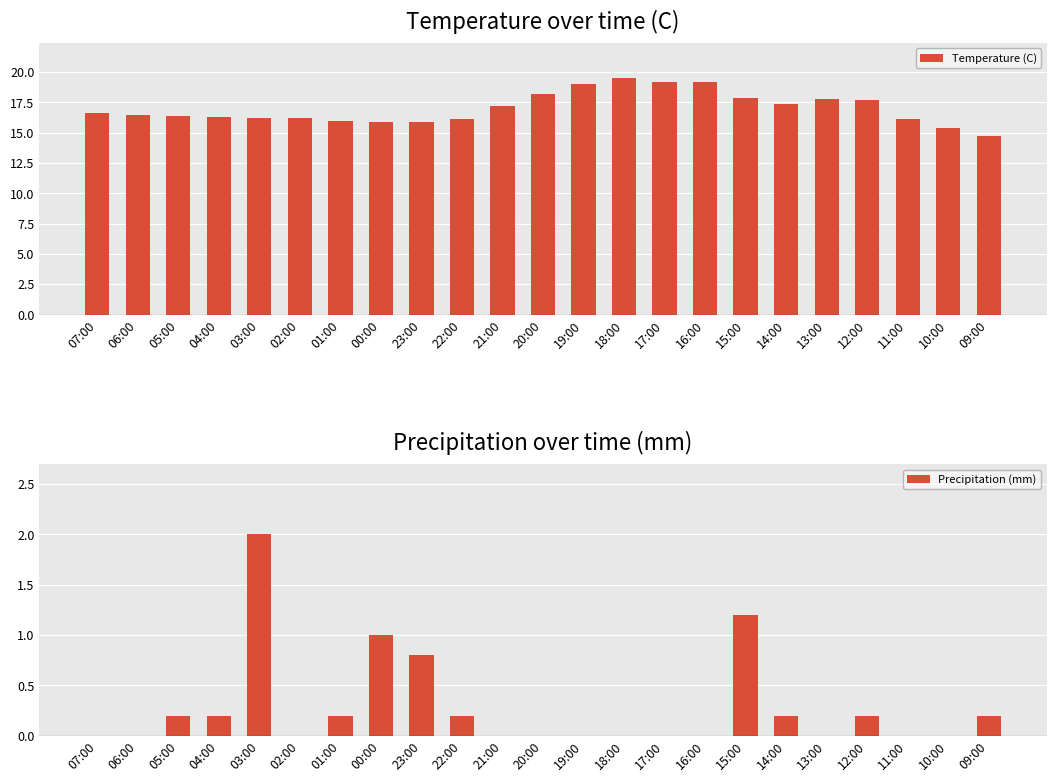

What is the average value of the Temperature (C) series?

17.0